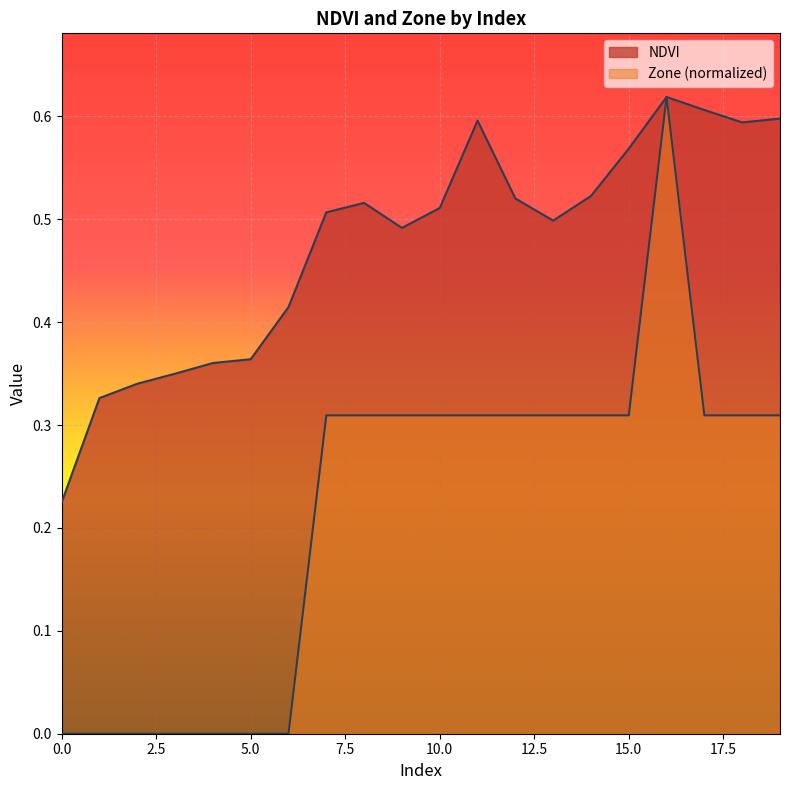

What is the spread (max minus min) of values at 4?

0.4